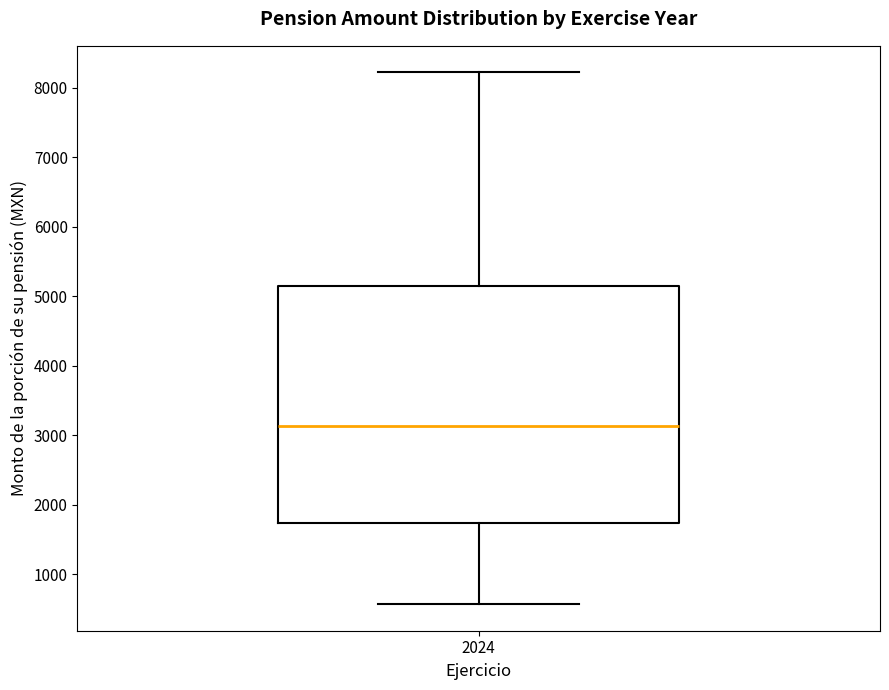

Read this box plot against the y-axis: the position of the median line, the range covered by the box, and the ends of both whiskers. The values are not printed on the chart, so give them approximately, as read against the axis.

median 3100, box 1700 to 5100, whiskers 600 to 8200